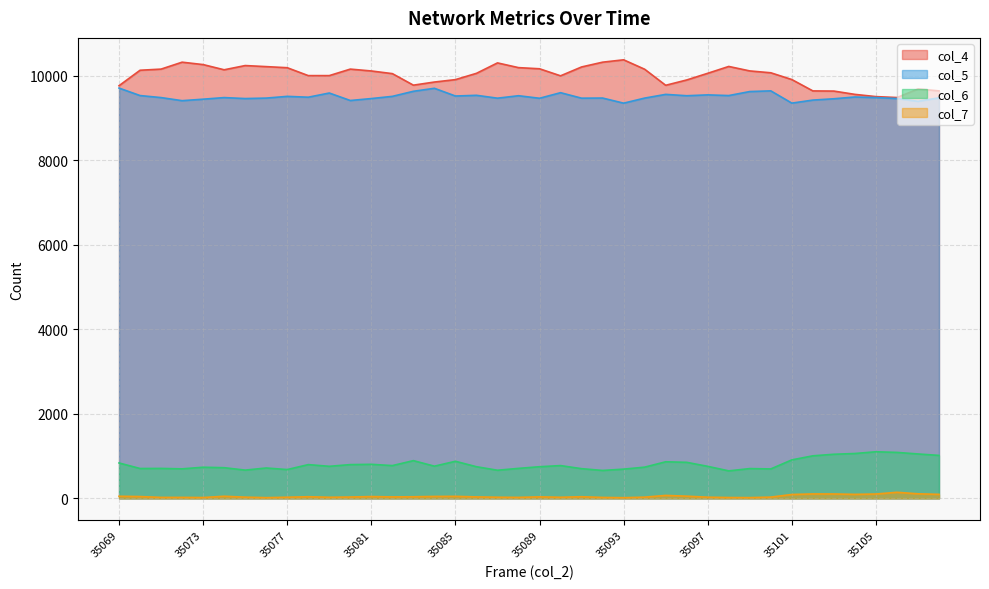

Which series has the largest total across all categories?

col_4